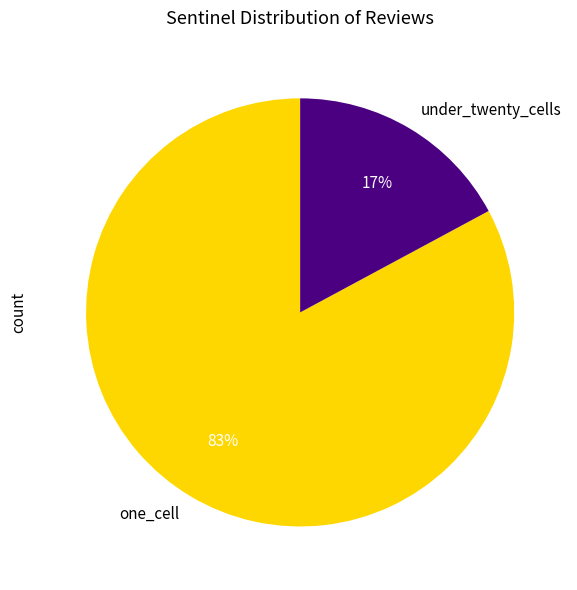

To the nearest percent, what percentage of the pie is under_twenty_cells?

17%